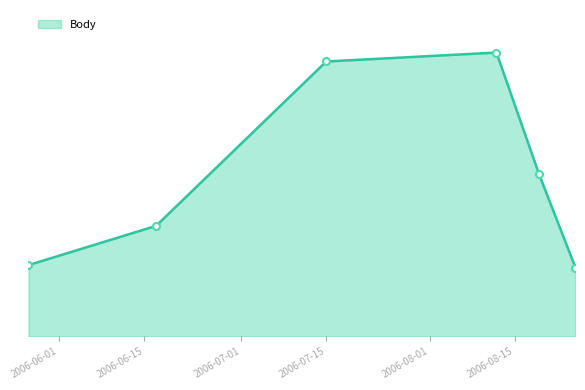

What is the difference between the maximum and minimum values?

1468